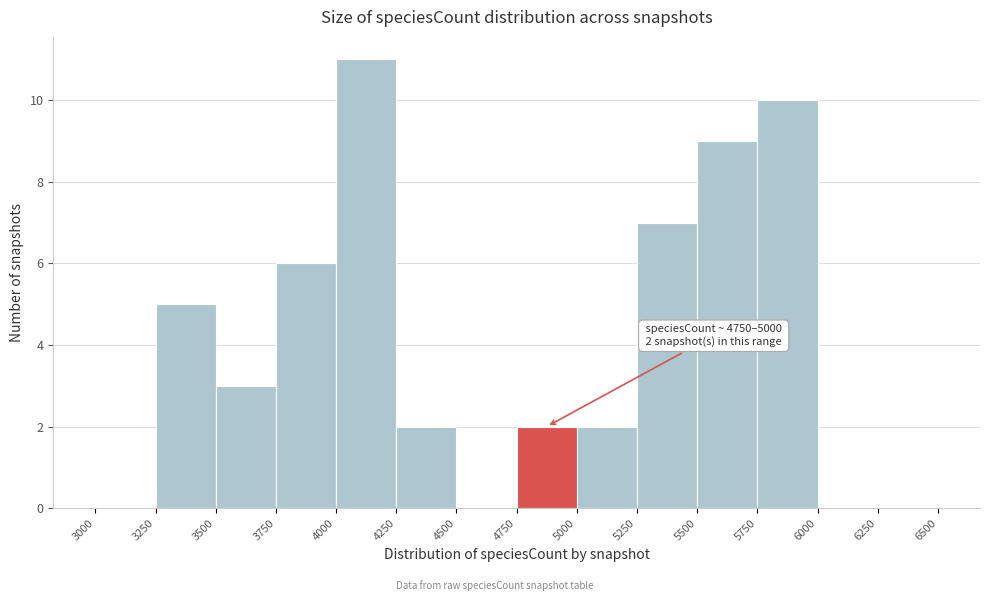

Over which range of the x-axis is the bar tallest?

4000 to 4250